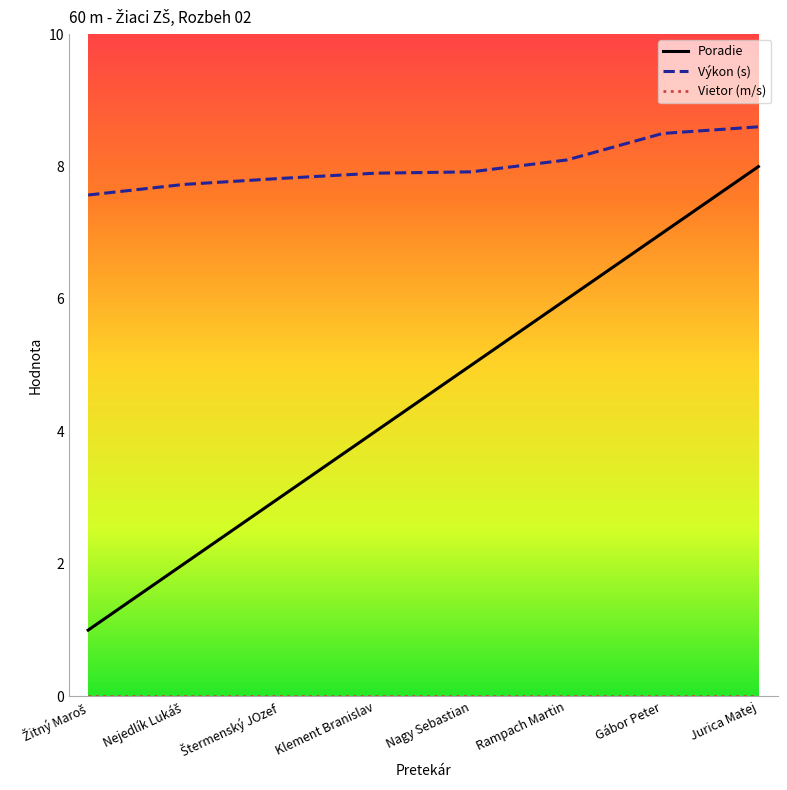

At how many categories does at least one series exceed 4?

8